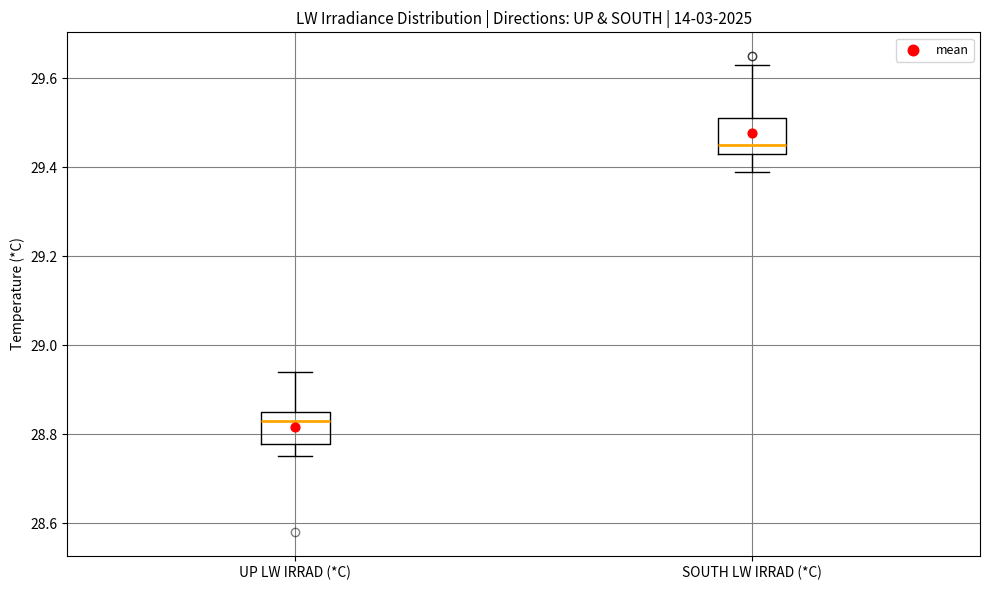

Reading left to right, transcribe this box plot: for each box, give where its median line is, the range the box spans, and where its two whiskers end, as read against the y-axis. The values are not printed on the chart, so give them approximately, as read against the axis.

UP LW IRRAD (*C): median 28.84, box 28.78 to 28.86, whiskers 28.76 to 28.94
SOUTH LW IRRAD (*C): median 29.46, box 29.44 to 29.52, whiskers 29.40 to 29.64